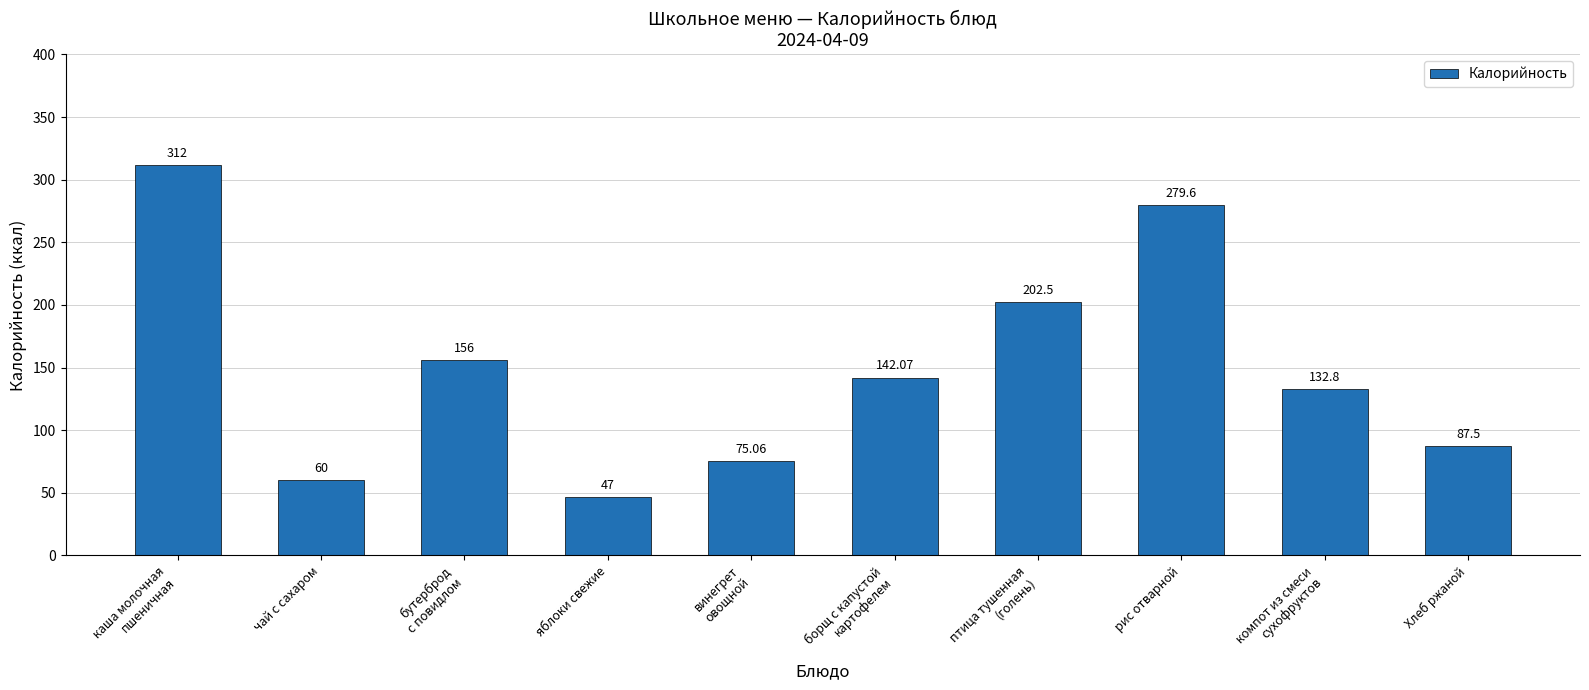

What is the difference between the maximum and second lowest values?

252.0